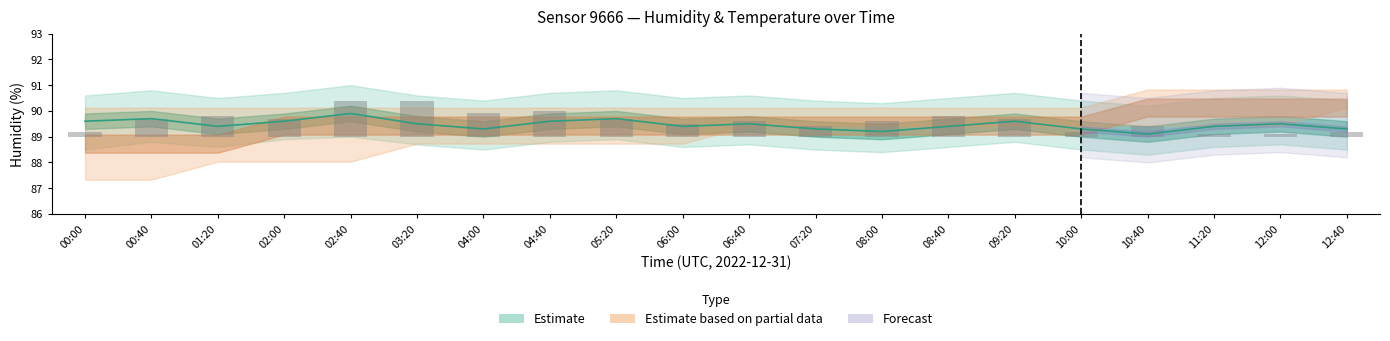

Does the chart contain any negative values?

No